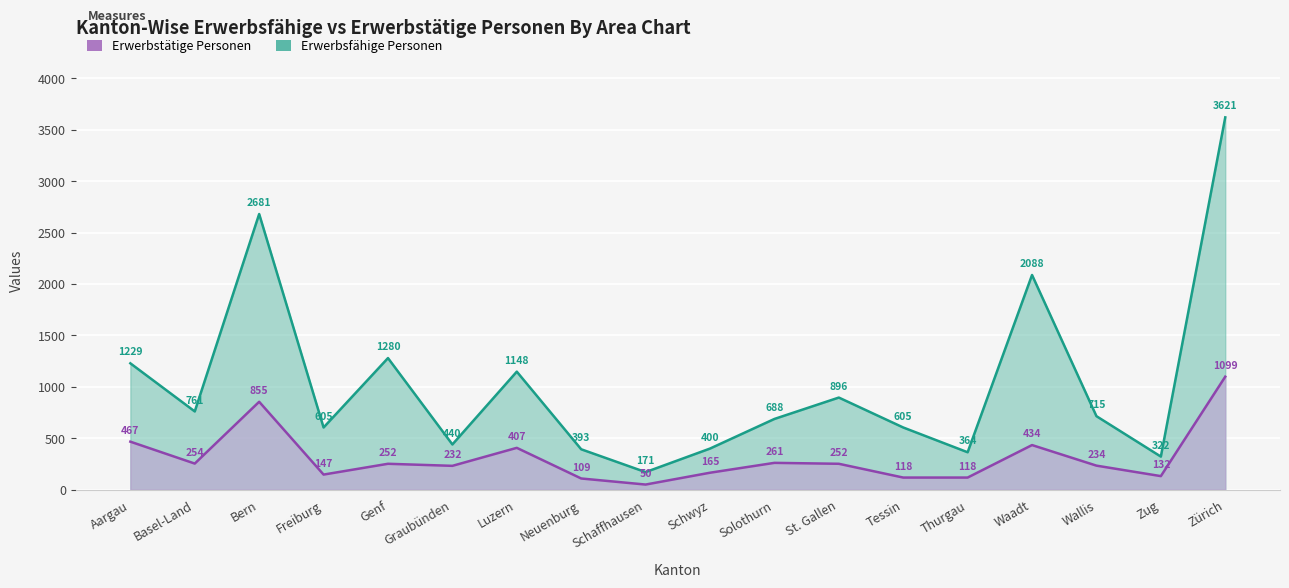

How many lines are shown in the chart?

2